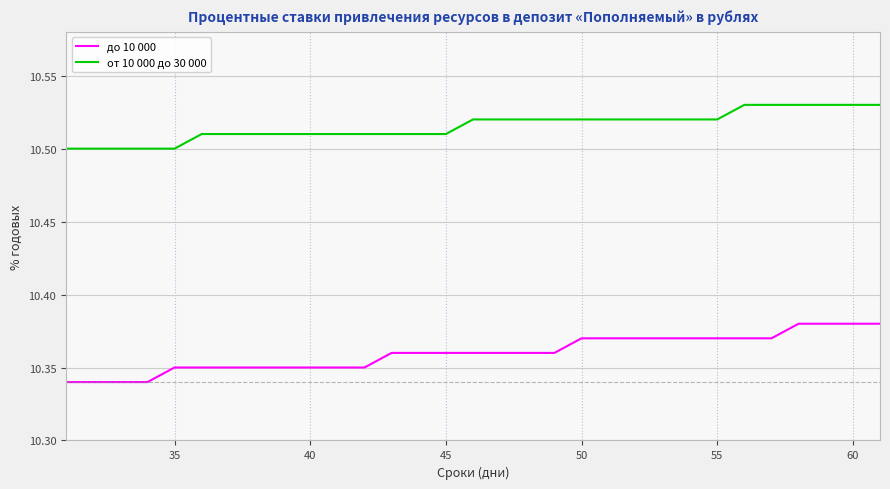

How many lines are shown in the chart?

2